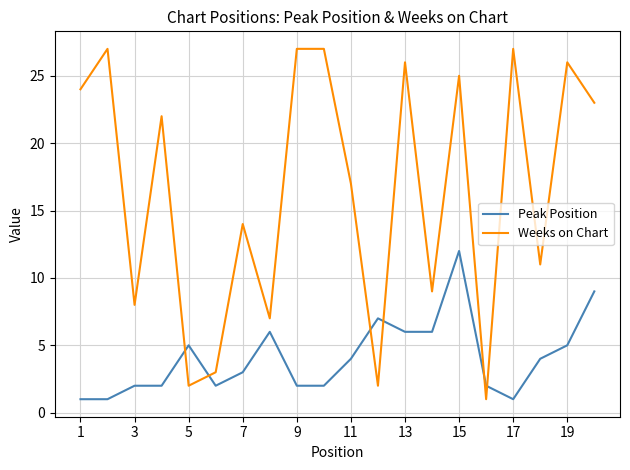

What is the difference between the second highest and minimum values in the Peak Position series?

8